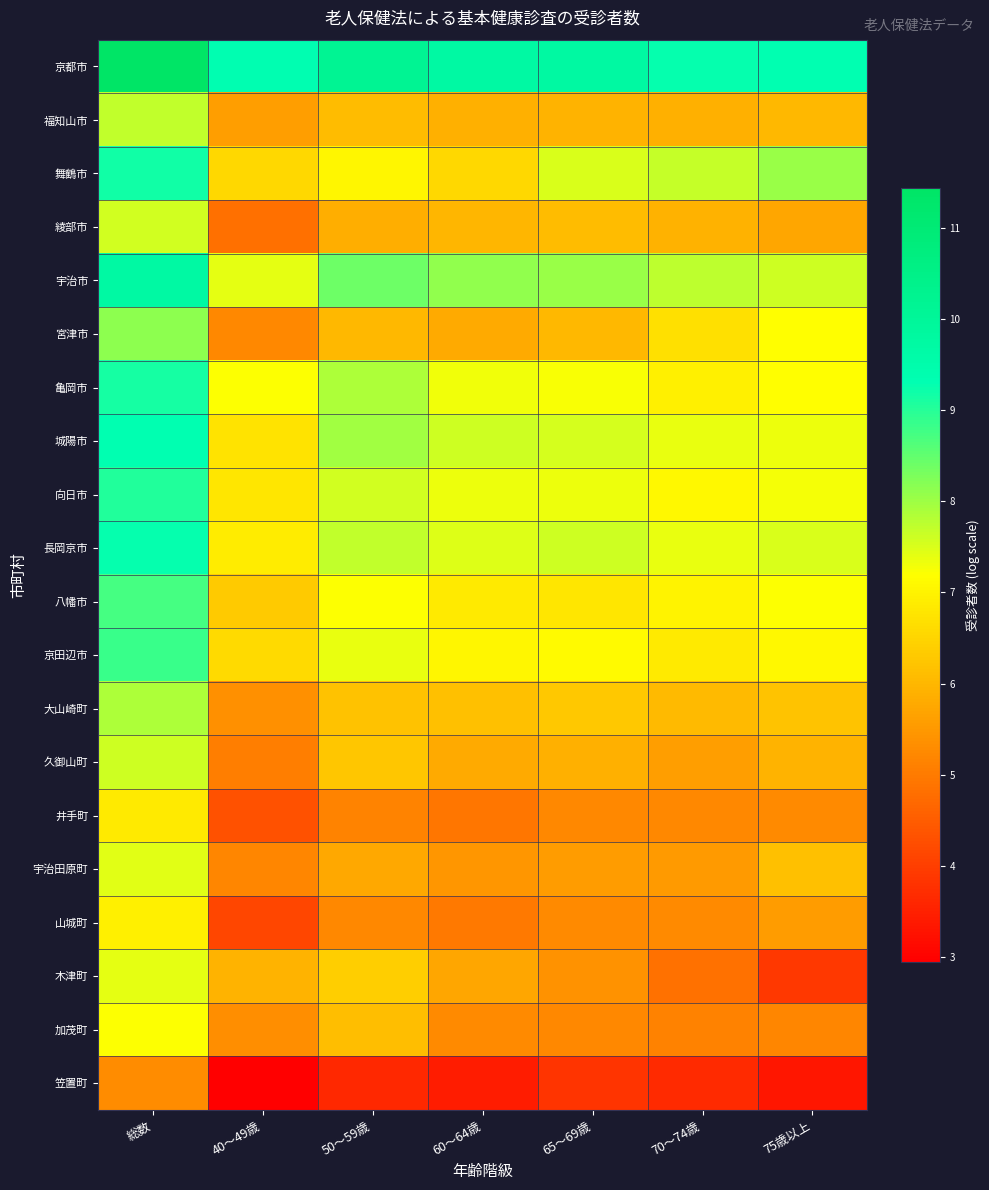

What is the spread (max minus min) of values at 40～49歳?

6.4